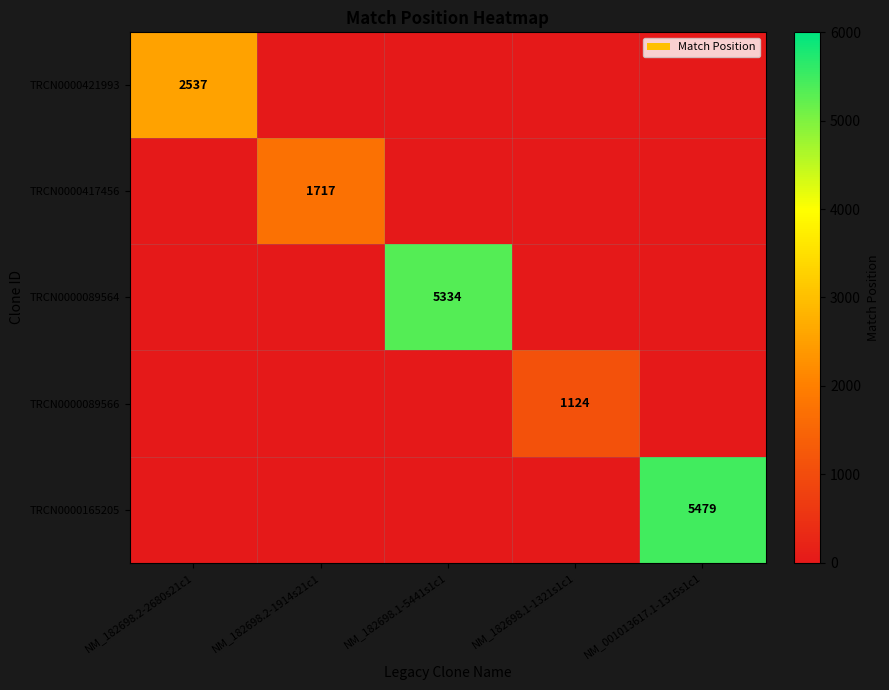

Which category has the lowest value across all series?

NM_182698.2-1914s21c1